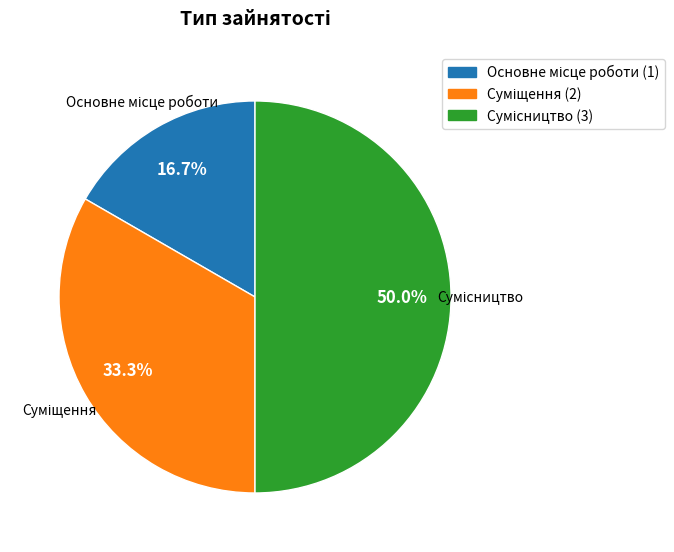

Is it true that Сумісництво is 60% of the pie?

False